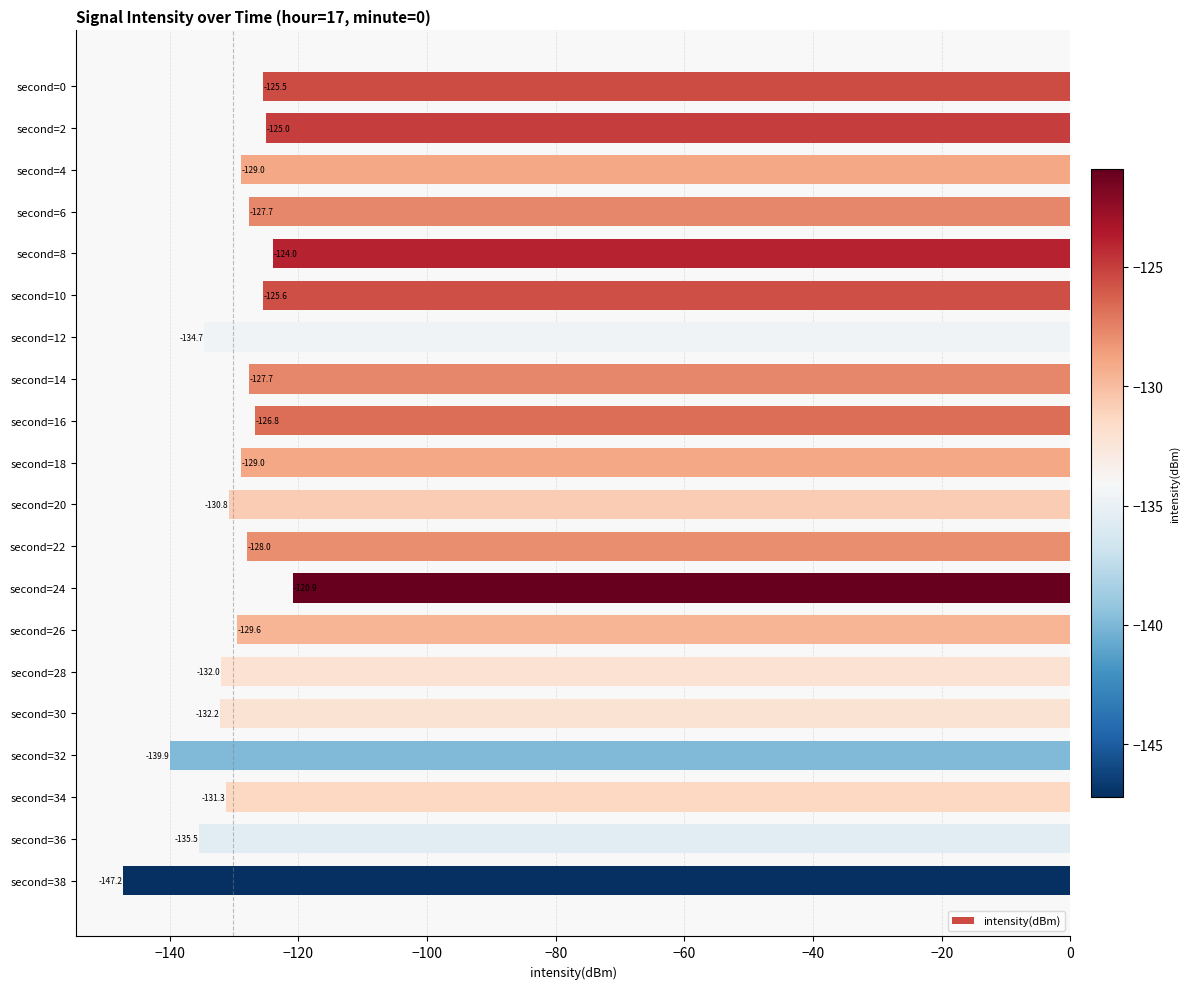

What is the value of the 10th bar from the top?

-129.0